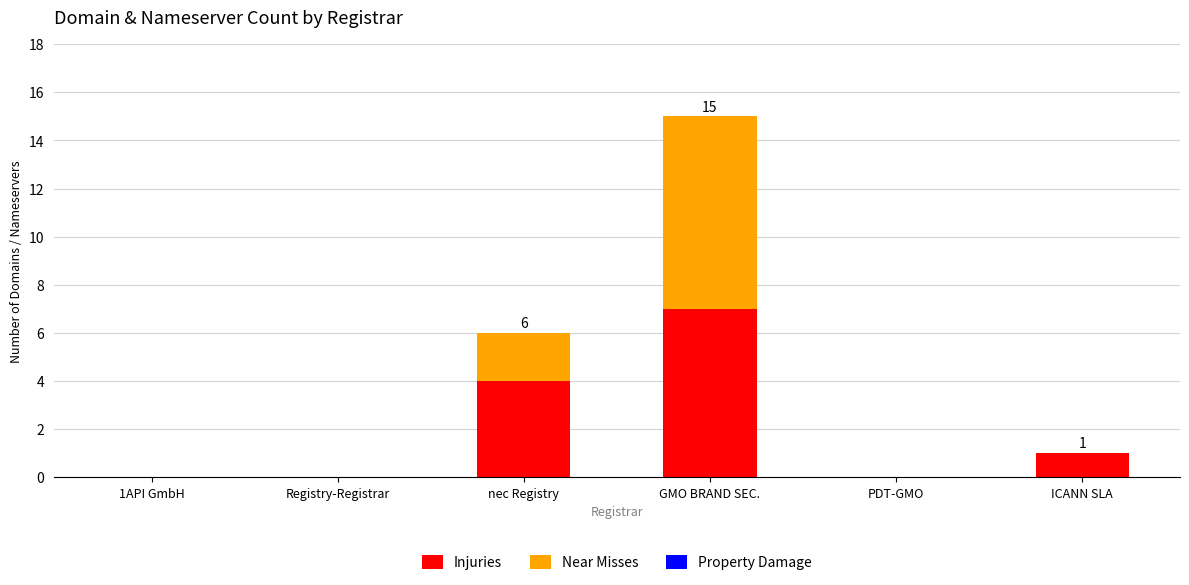

At which category is the sum across all series the highest?

GMO BRAND SEC.